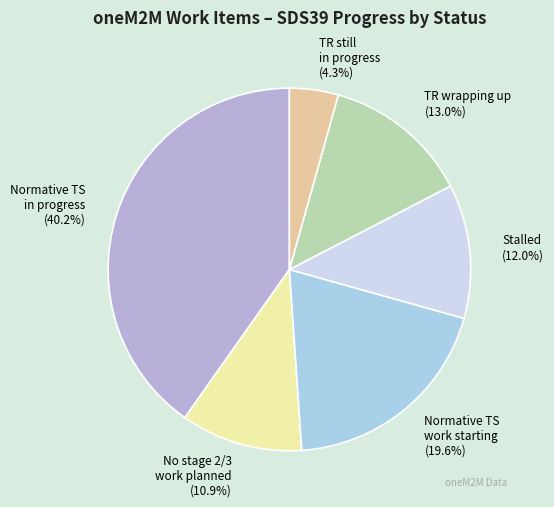

To the nearest percent, what percentage of the pie is Stalled?

12%